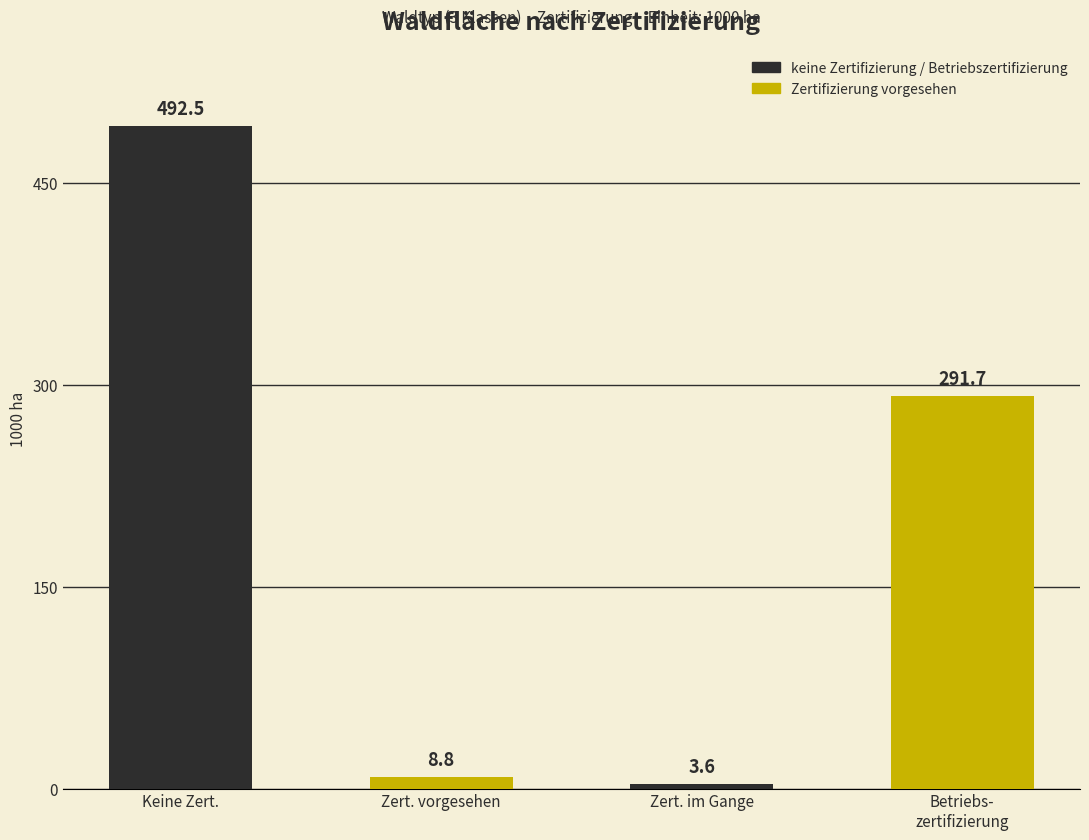

Read the value at Zert. vorgesehen.

8.8